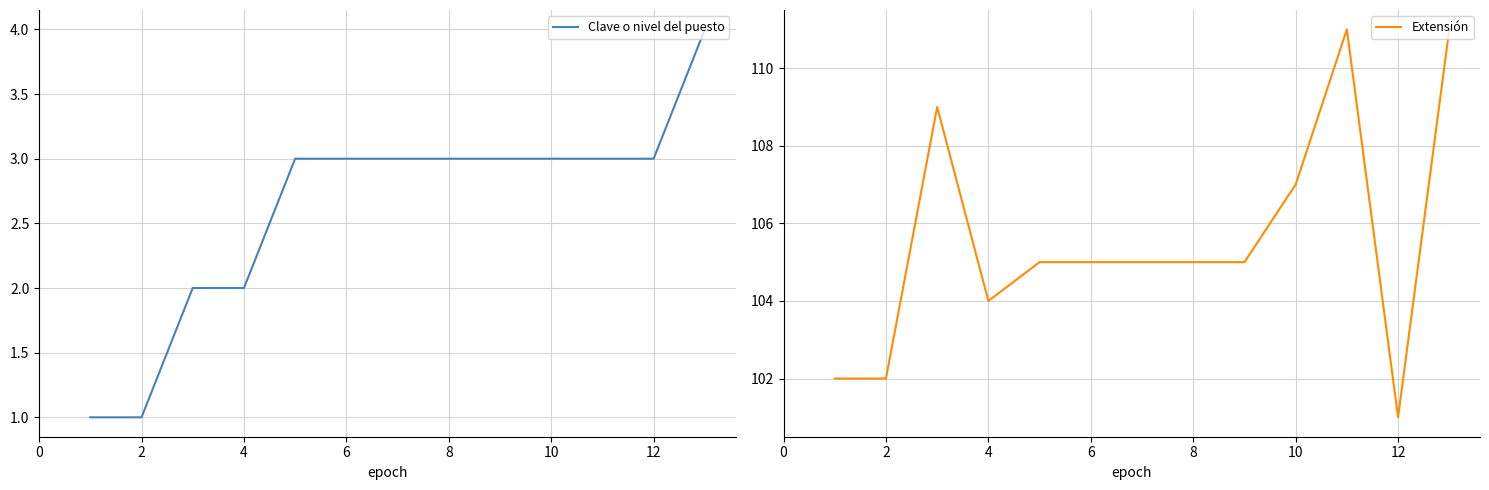

Reading left to right, list all the values displayed in this chart.

Clave o nivel del puesto: 1	1	2	2	3	3	3	3	3	3	3	3	4
Extensión: 102	102	109	104	105	105	105	105	105	107	111	101	111